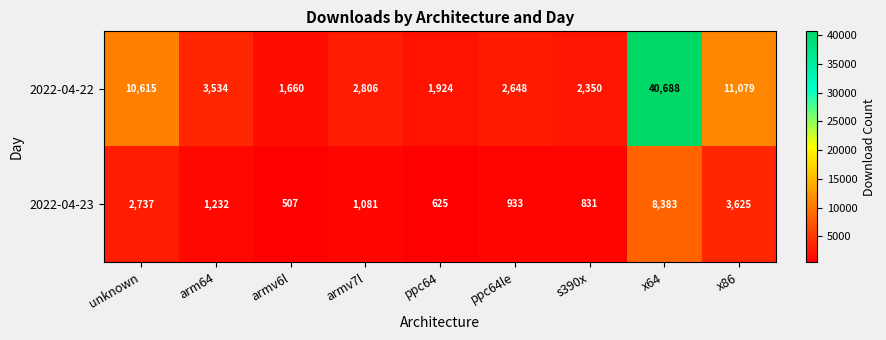

List the series in order of their overall mean, lowest first.

2022-04-23, 2022-04-22